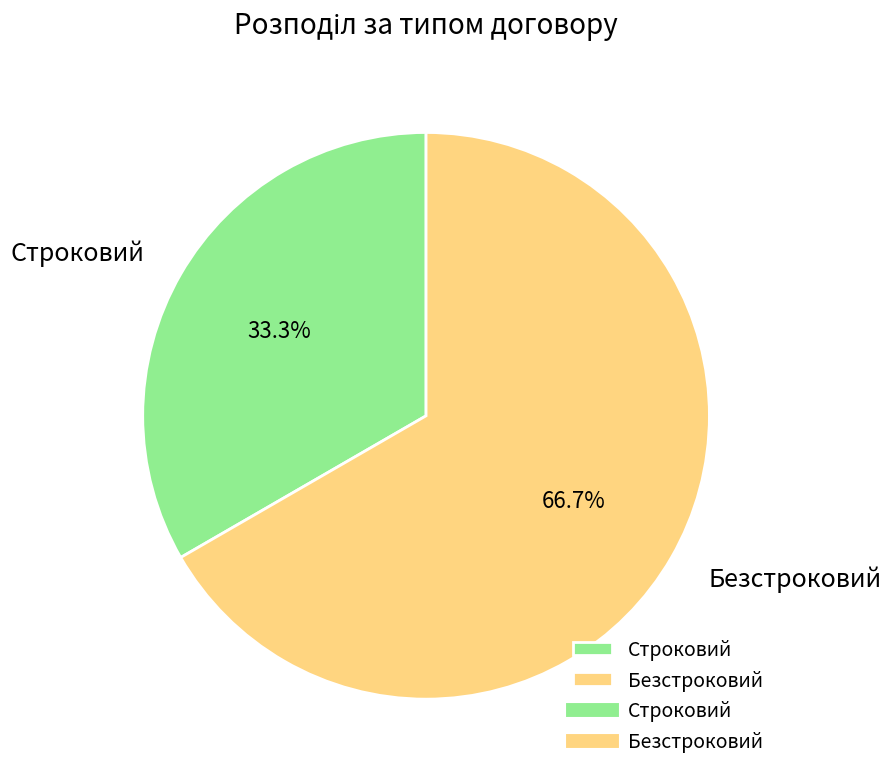

The Безстроковий slice represents 55% of the pie. True or false?

False